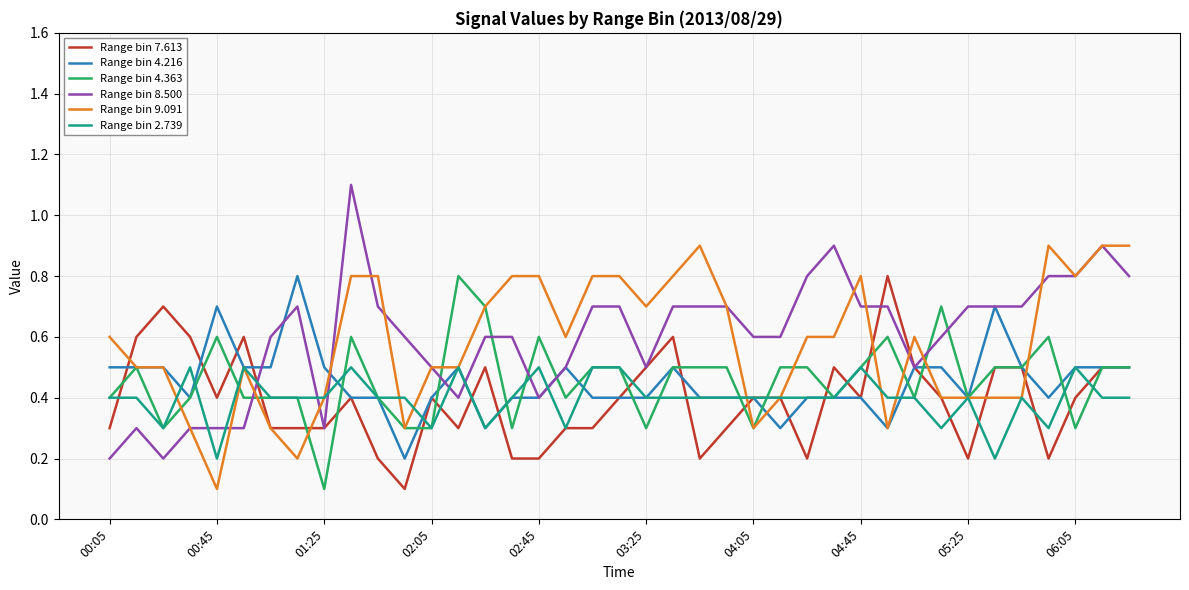

What is the maximum value shown in the chart?

1.1